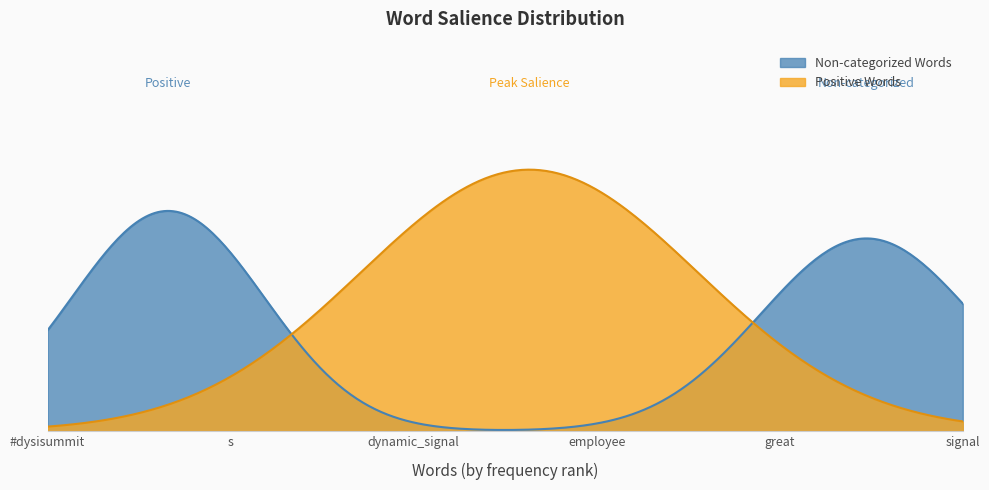

What is the label of the 2nd point from the left?

s